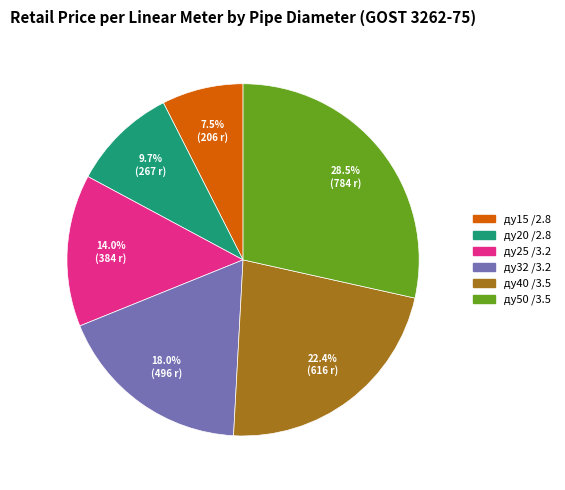

Count the number of slices in the pie.

6